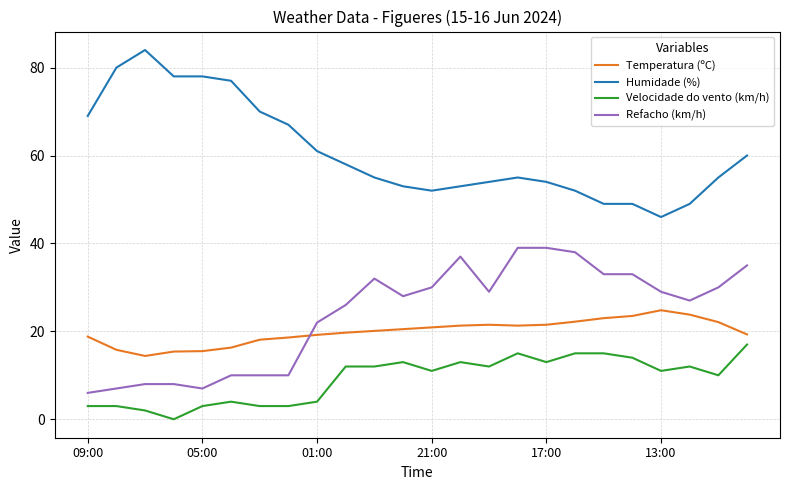

True or false: Humidade (%) and Velocidade do vento (km/h) cross at least once.

False